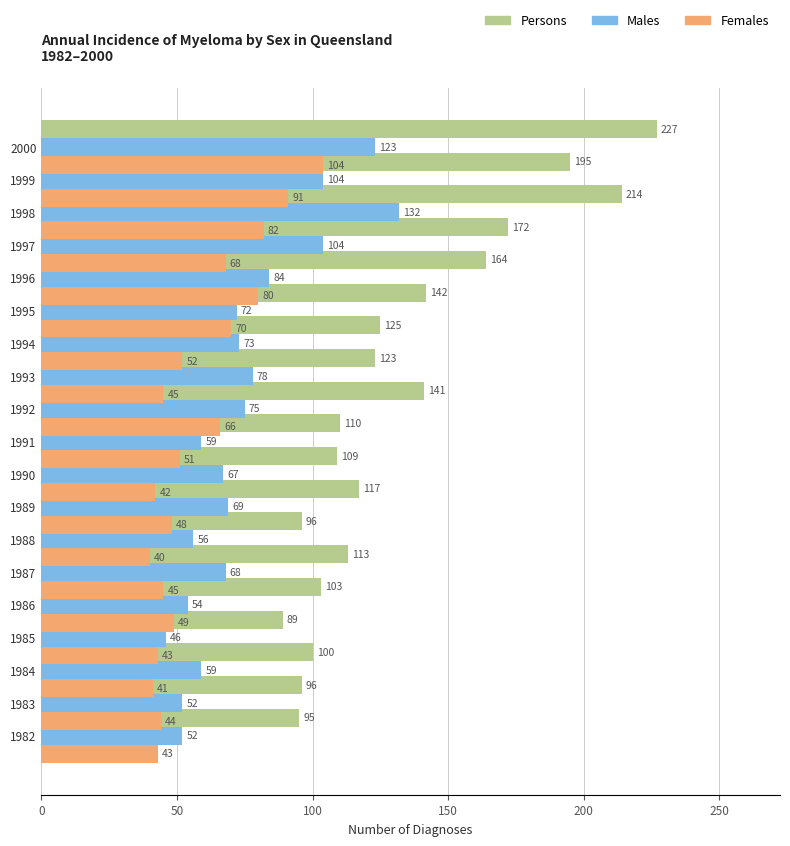

Which series has the largest total across all categories?

Persons